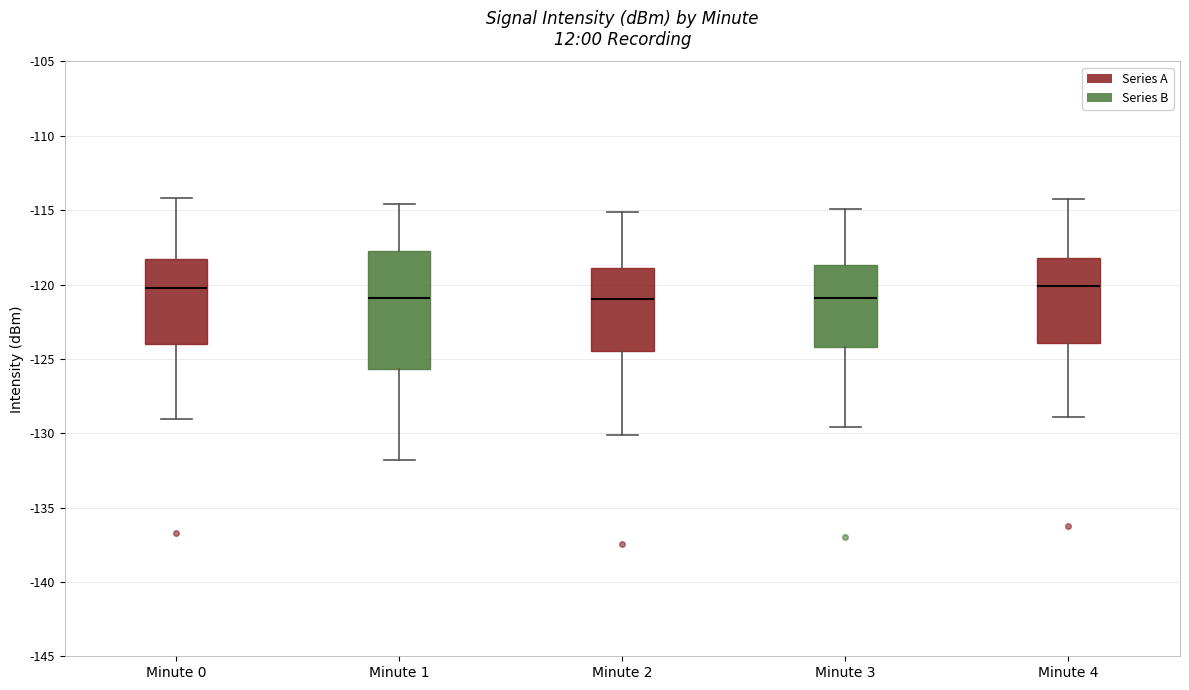

Reading left to right, transcribe this box plot: for each box, give where its median line is, the range the box spans, and where its two whiskers end, as read against the y-axis. The values are not printed on the chart, so give them approximately, as read against the axis.

Minute 0: median -120.0, box -124.0 to -118.5, whiskers -129.0 to -114.0
Minute 1: median -121.0, box -125.5 to -117.5, whiskers -132.0 to -114.5
Minute 2: median -121.0, box -124.5 to -119.0, whiskers -130.0 to -115.0
Minute 3: median -121.0, box -124.0 to -118.5, whiskers -129.5 to -115.0
Minute 4: median -120.0, box -124.0 to -118.0, whiskers -129.0 to -114.0